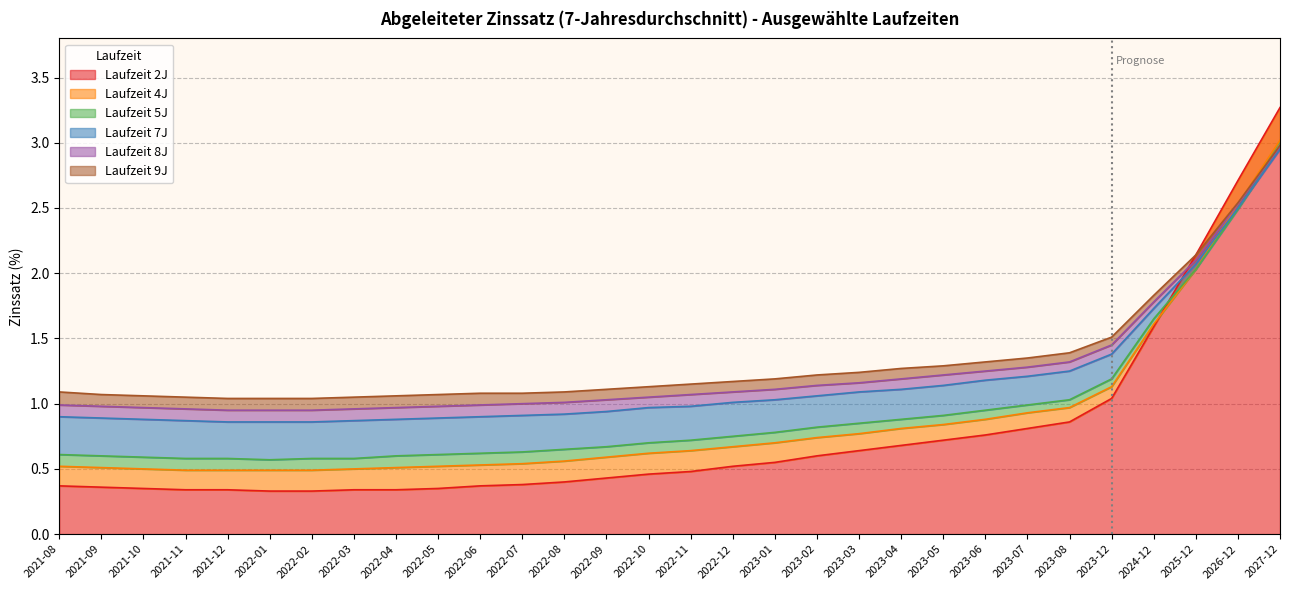

Is it true that Laufzeit 2J equals 0.6 at 2021-11?

False